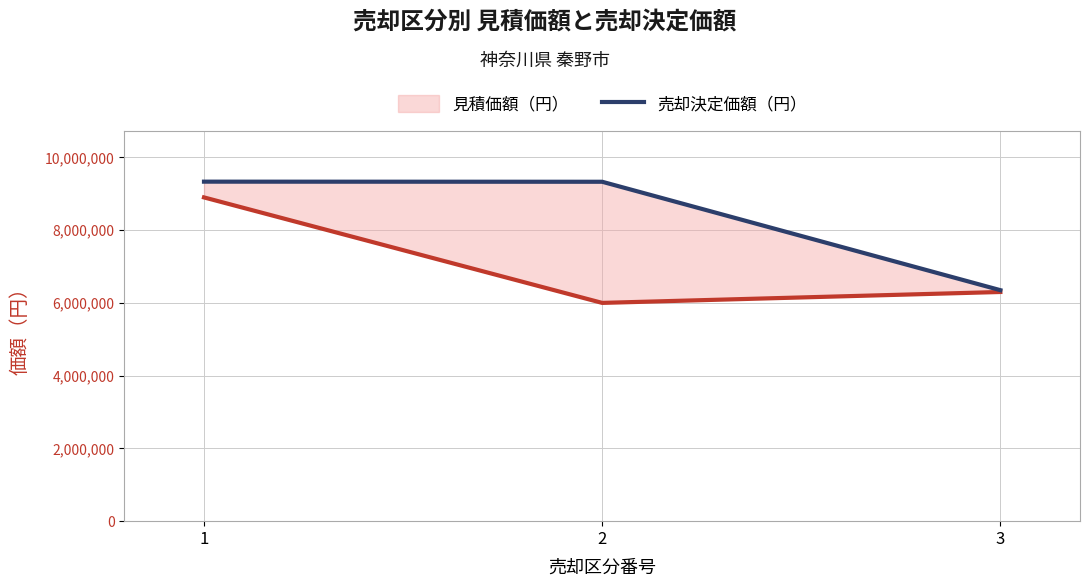

How many distinct data groups are displayed?

2